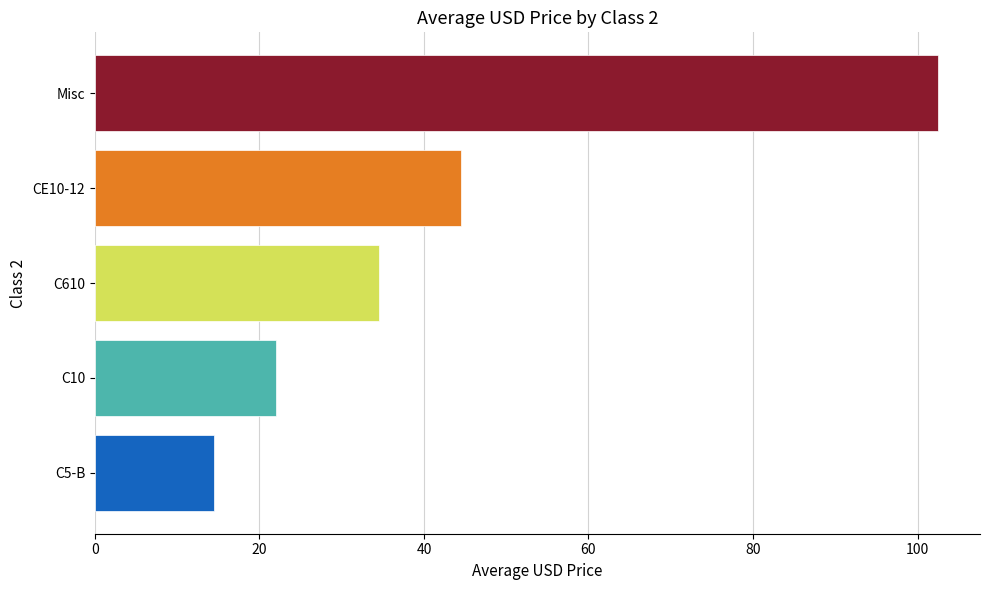

Rank the categories by value from lowest to highest.

C5-B, C10, C610, CE10-12, Misc